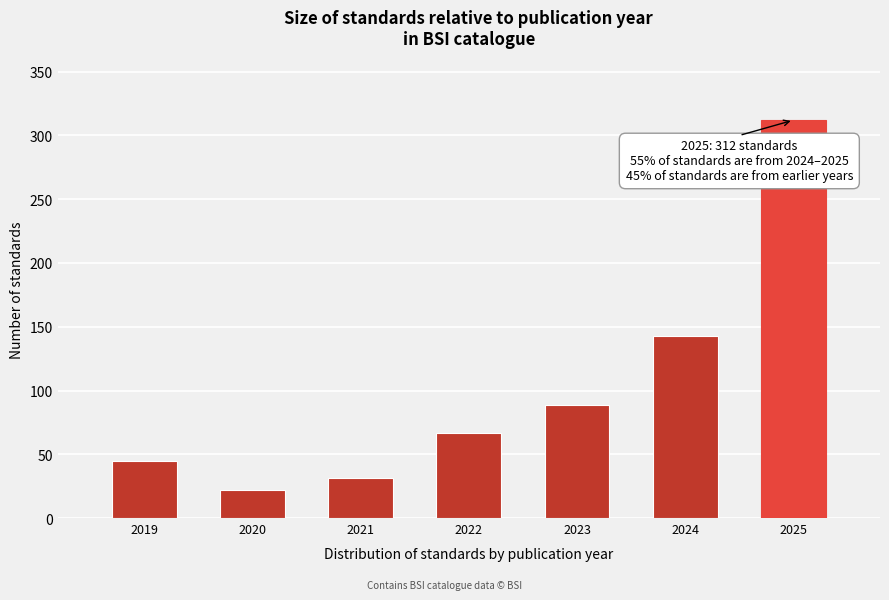

Reading left to right, extract all data points from this chart.

2019=45	2020=22	2021=31	2022=67	2023=89	2024=143	2025=312